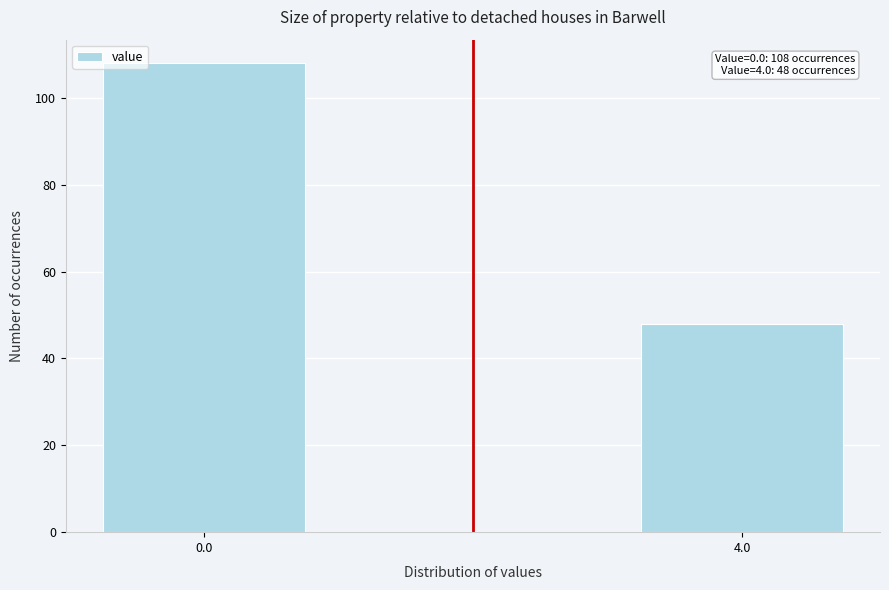

Reading left to right, list all the values displayed in this chart.

0.0=108	4.0=48